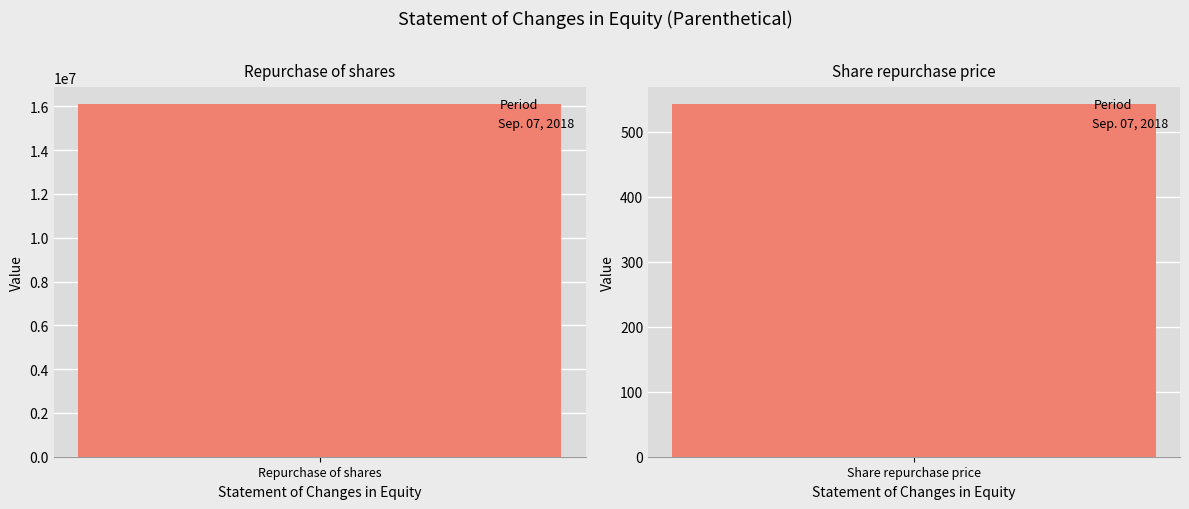

Where is the data nearest to the value 8042870?

Share repurchase price